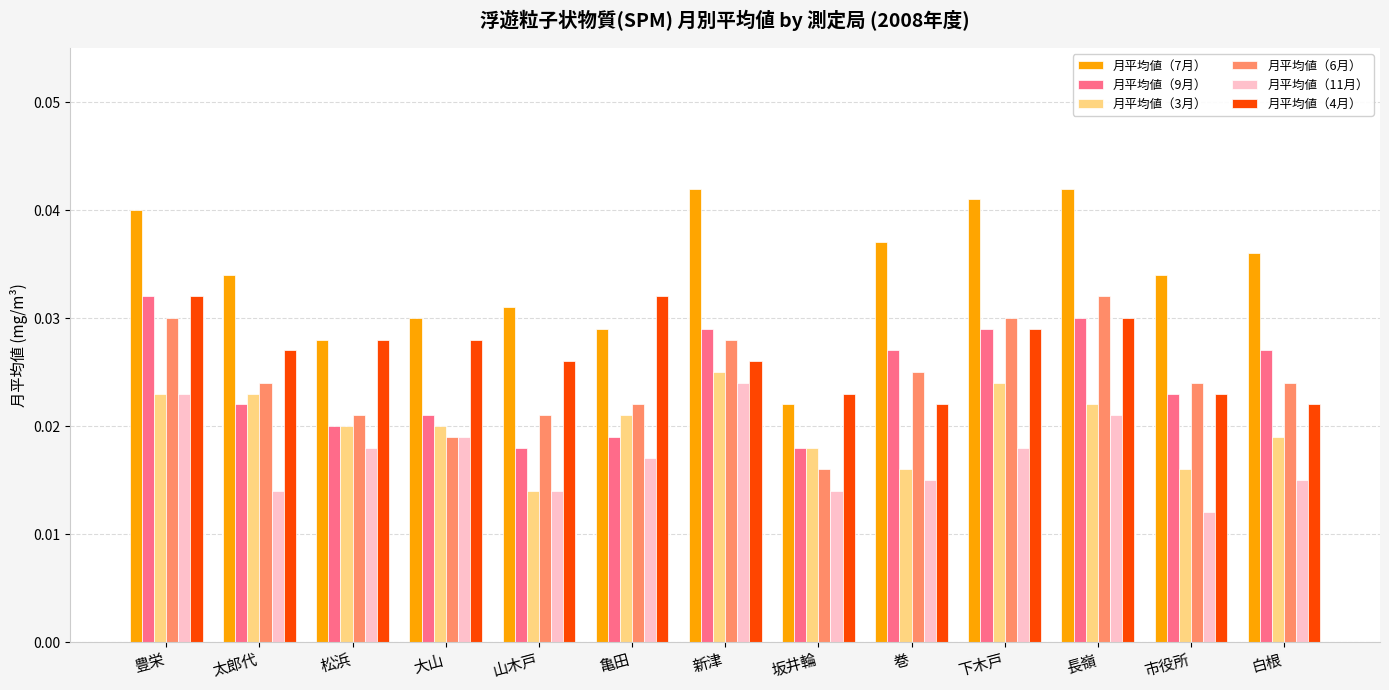

Where is 月平均値（6月） nearest to the value 0?

坂井輪